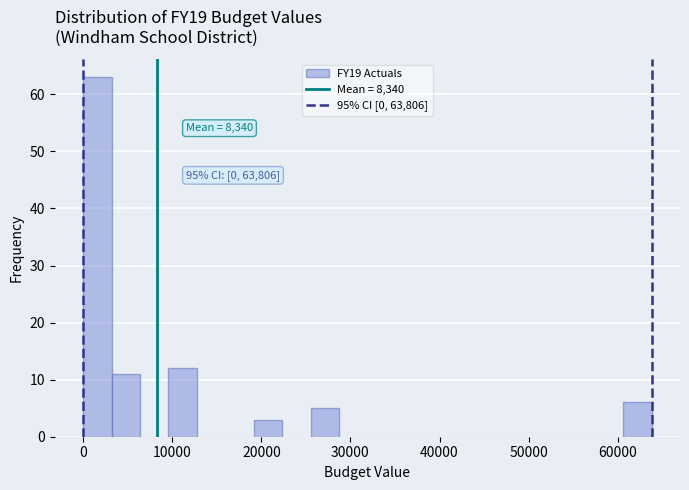

Read against the x-axis, roughly where is the centre of the tallest bar?

2000